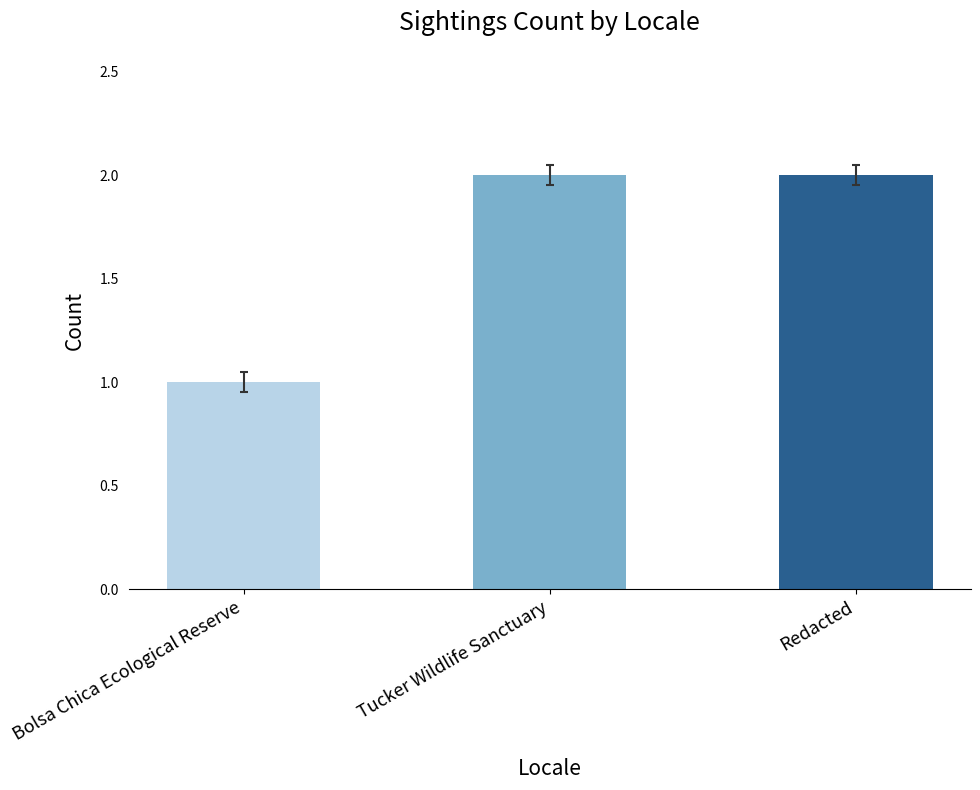

How many data points does each series have?

3